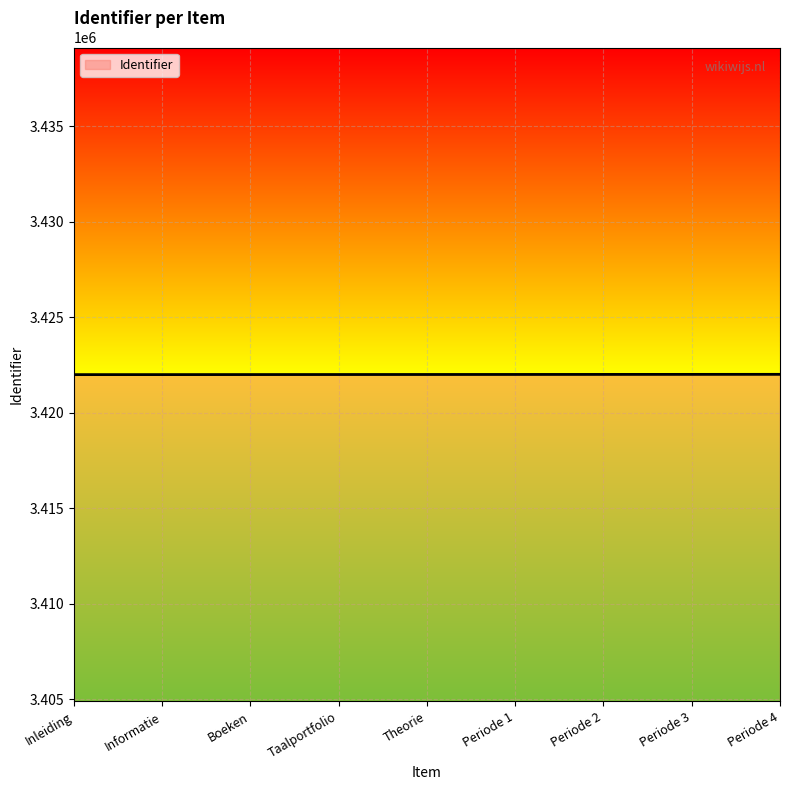

Read the value at Taalportfolio, to the nearest 10.

3421990